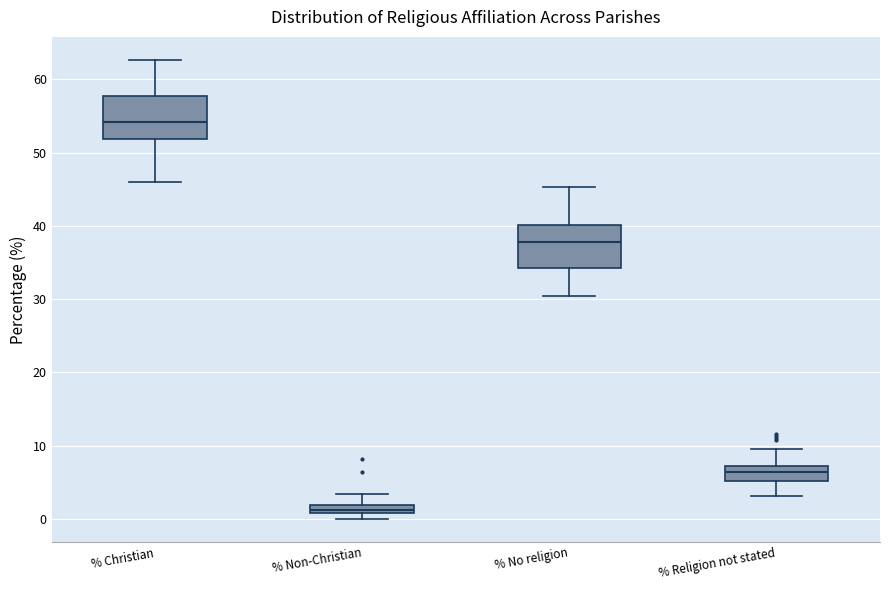

Where is the lower edge of the box for % No religion on the y-axis? The values are not printed on the chart, so give them approximately, as read against the axis.

34